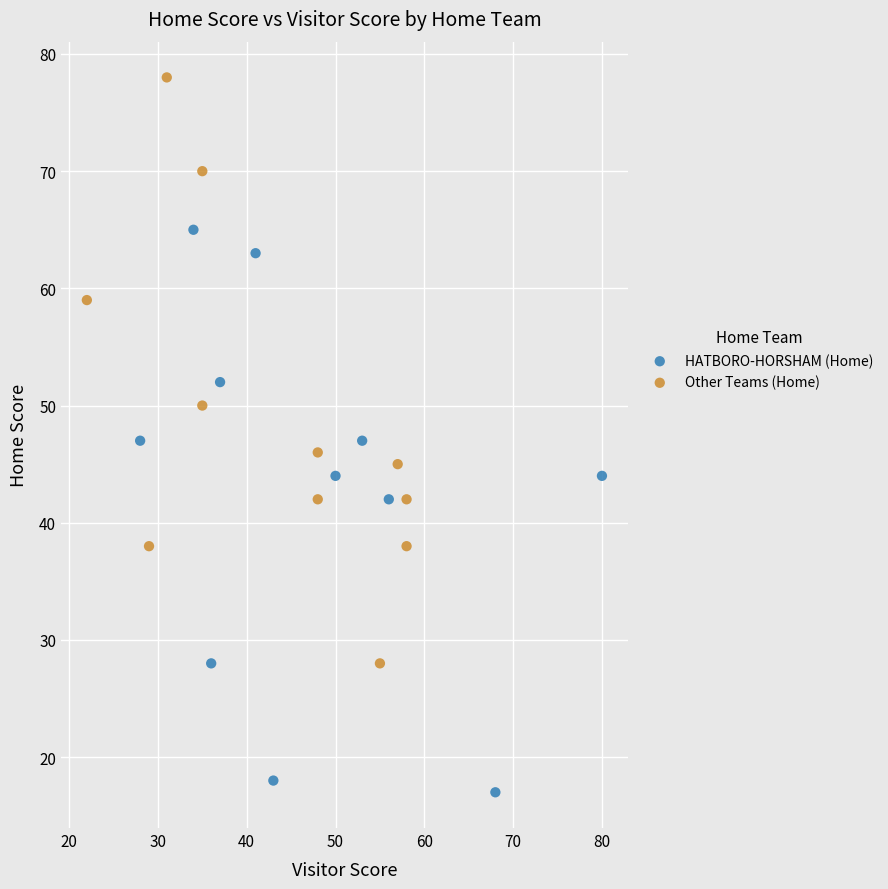

Which series has the widest spread of Y values?

Other Teams (Home)